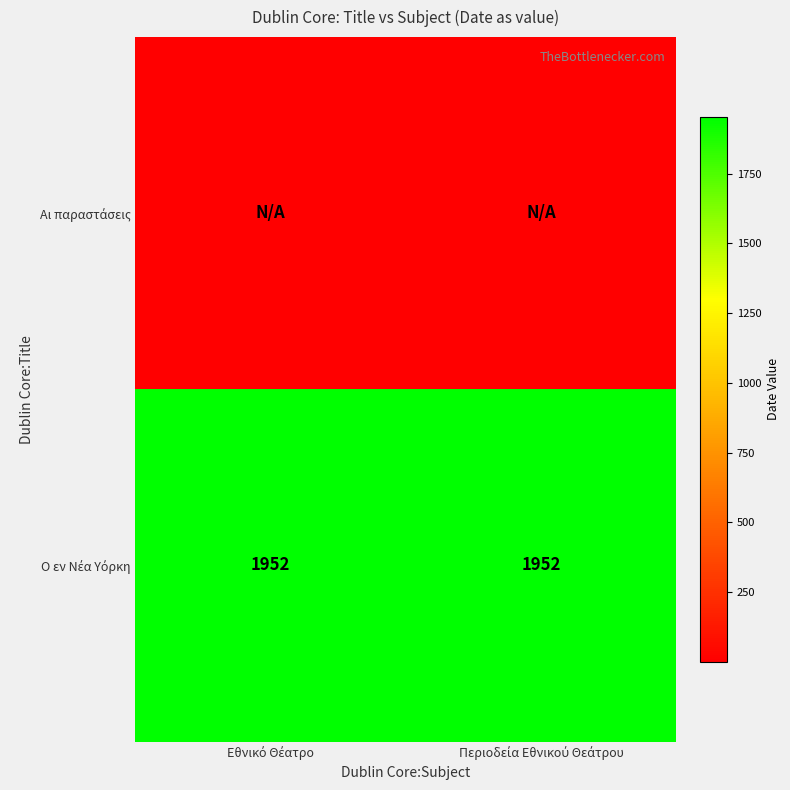

At Εθνικό Θέατρο, list the series in order from smallest to largest.

Αι παραστάσεις, Ο εν Νέα Υόρκη